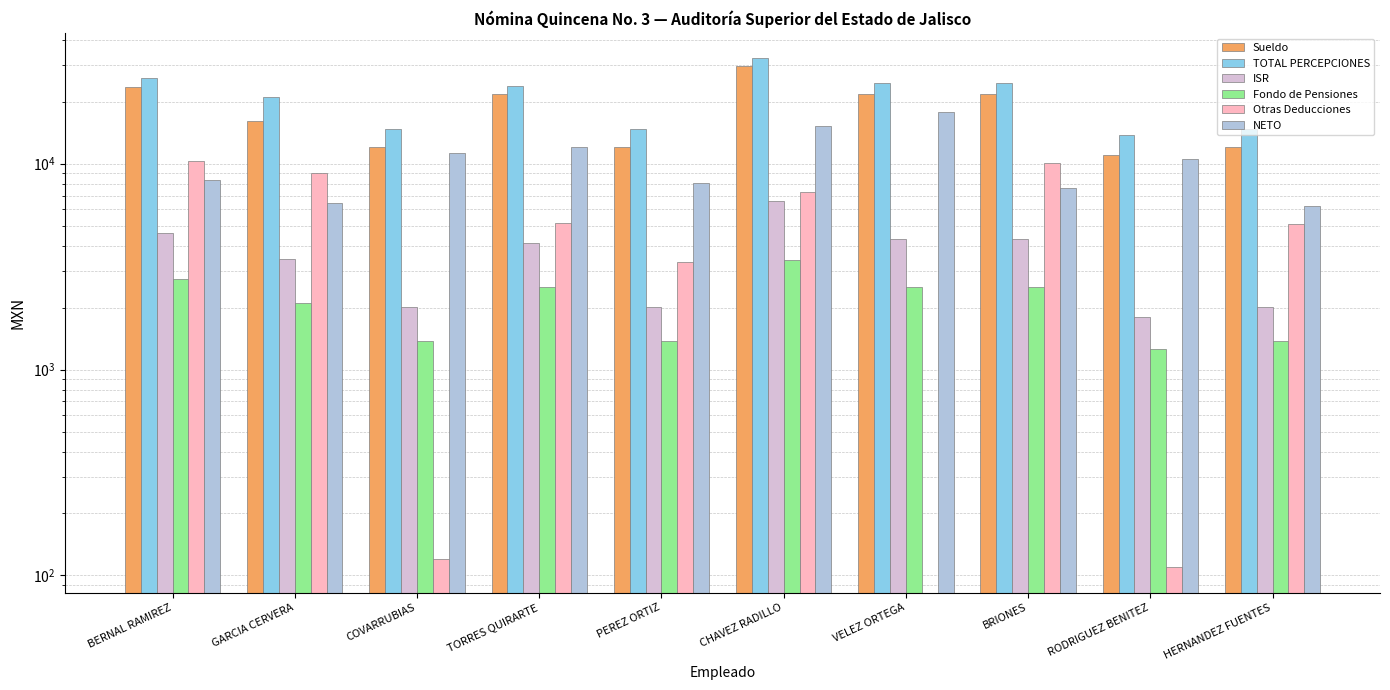

At which label does NETO reach its peak?

VELEZ ORTEGA